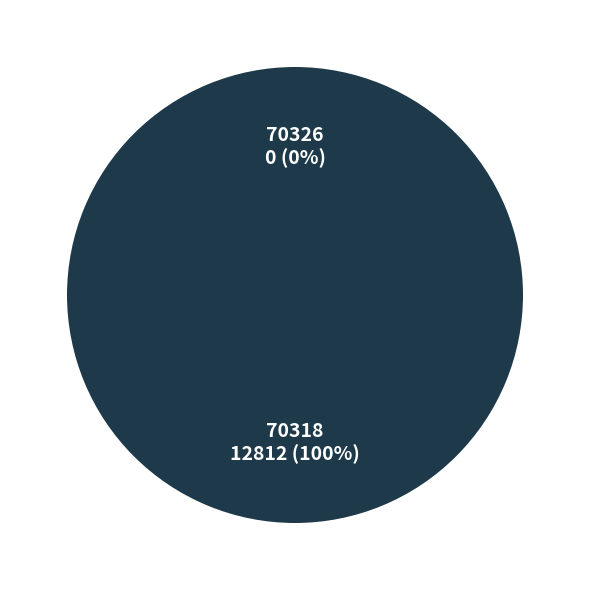

To the nearest percent, what is the average slice percentage?

50%